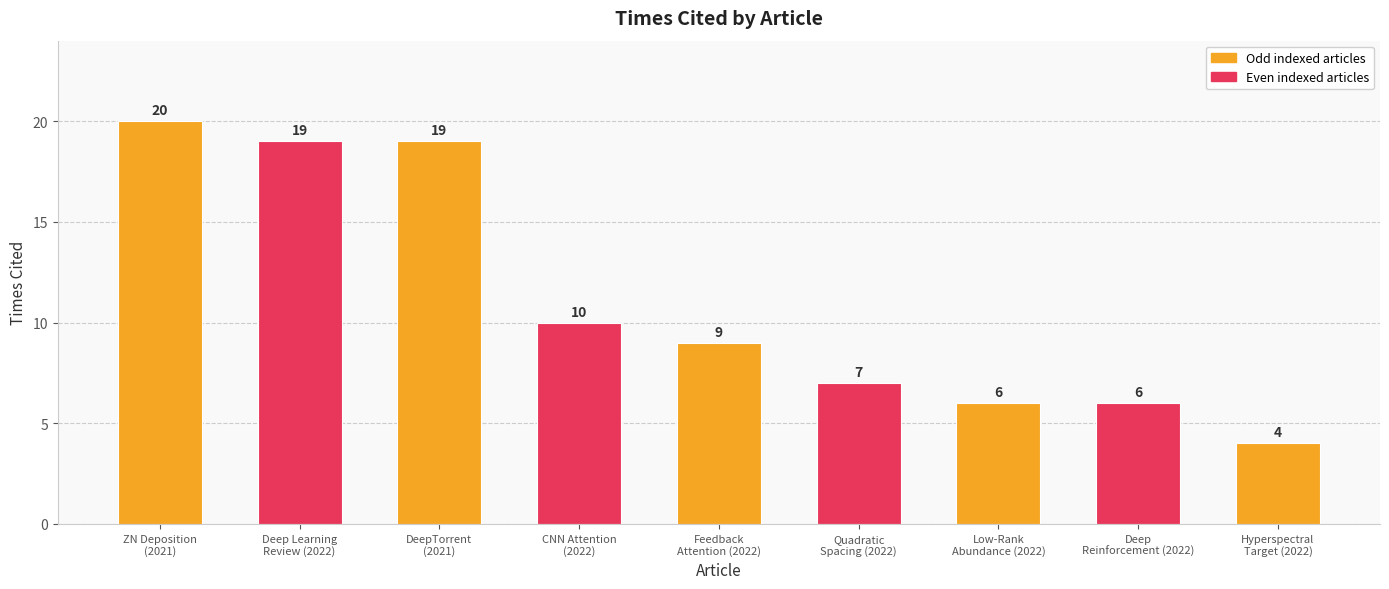

How many bars are there in total?

9